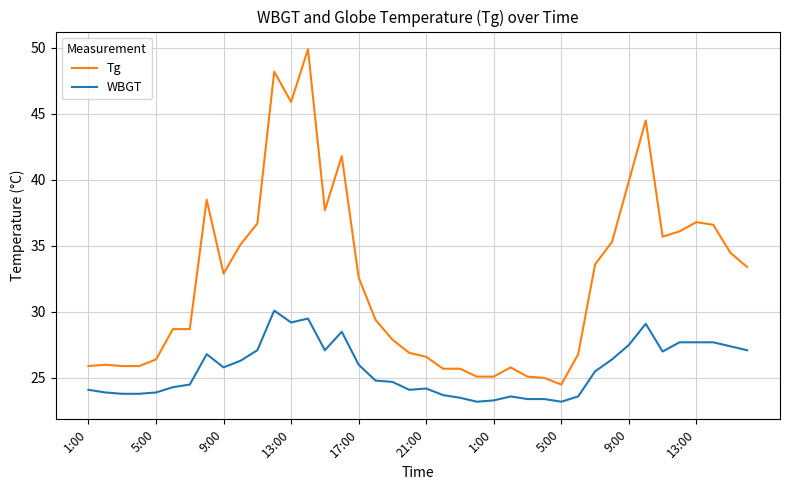

How many series are shown in this chart?

2